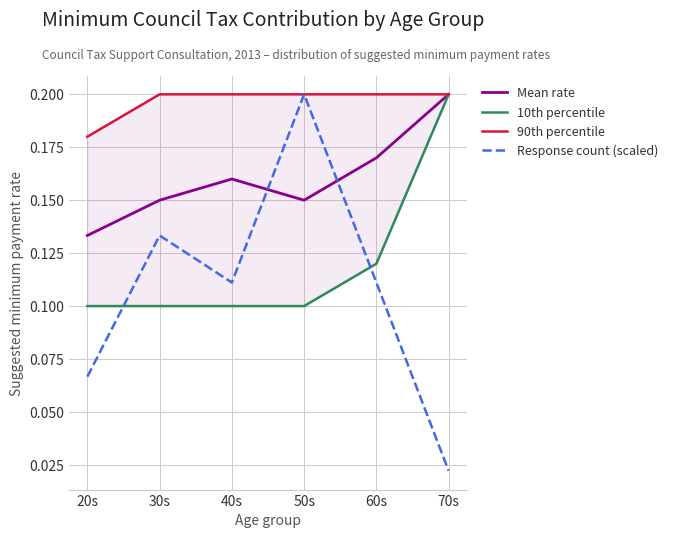

What is the label of the 6th point from the right?

20s